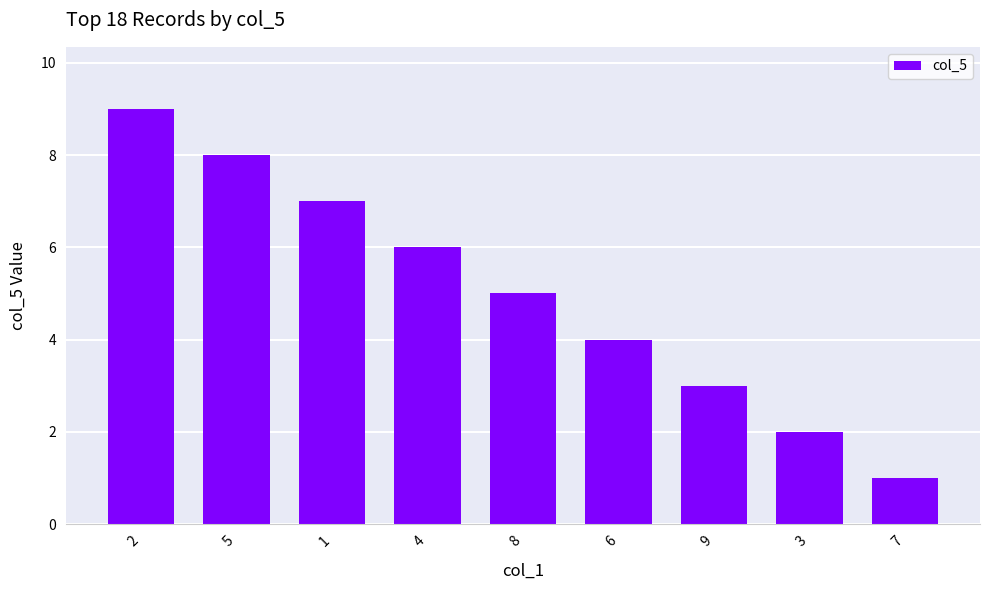

Rank the categories by value from lowest to highest.

7, 3, 9, 6, 8, 4, 1, 5, 2